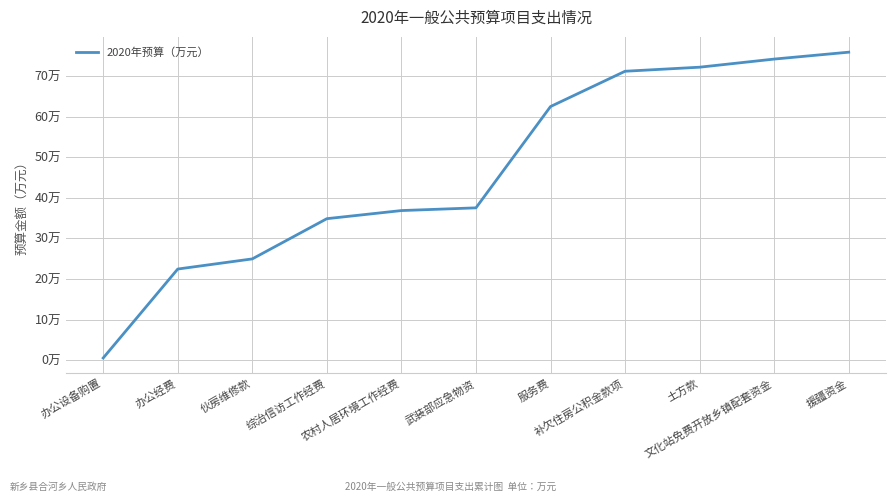

What value does the data have at 武装部应急物资?

37.5